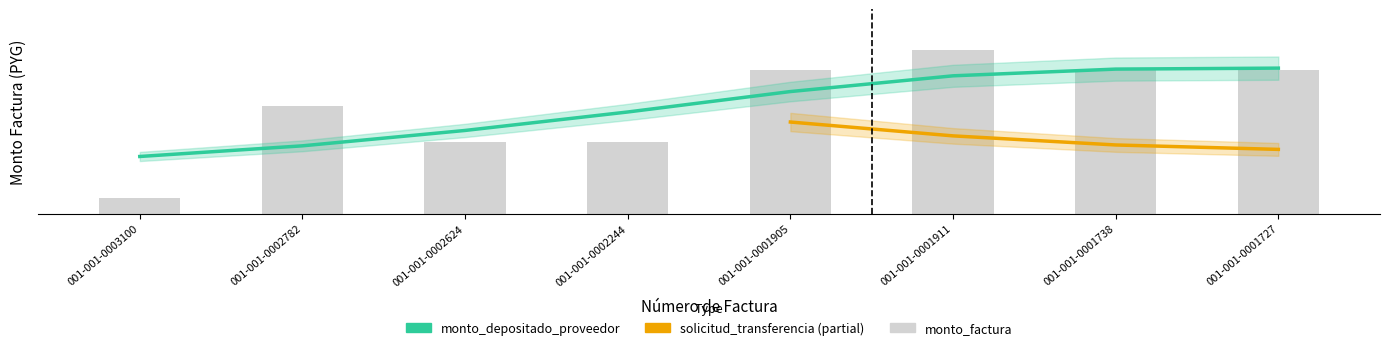

At which label is monto_depositado_proveedor closest to 12500000?

001-001-0002782